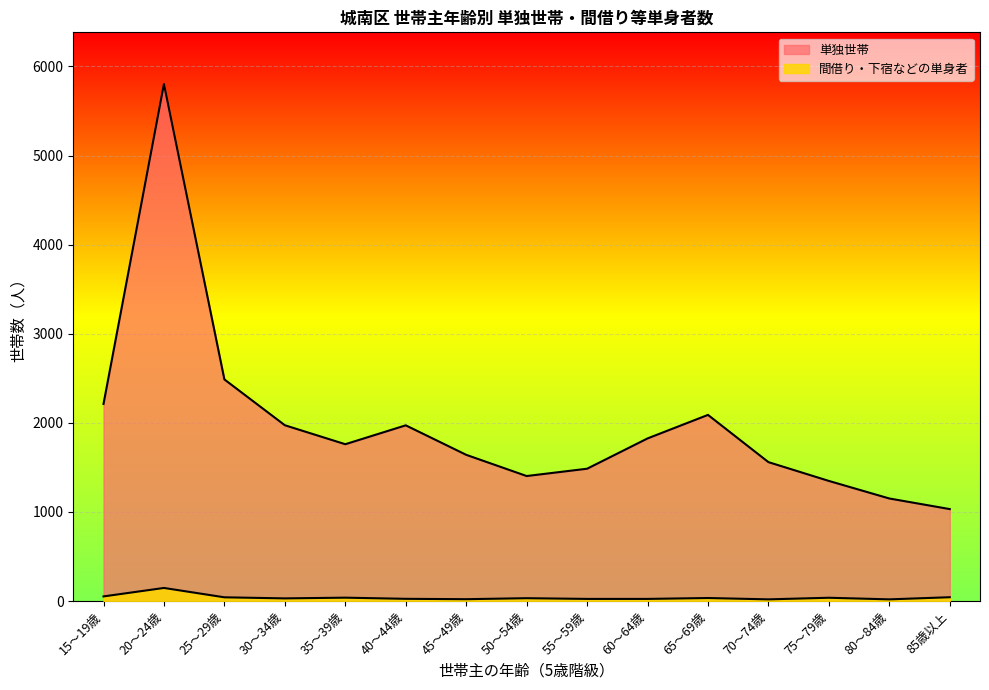

Which category has the lowest value in the 単独世帯 series?

85歳以上